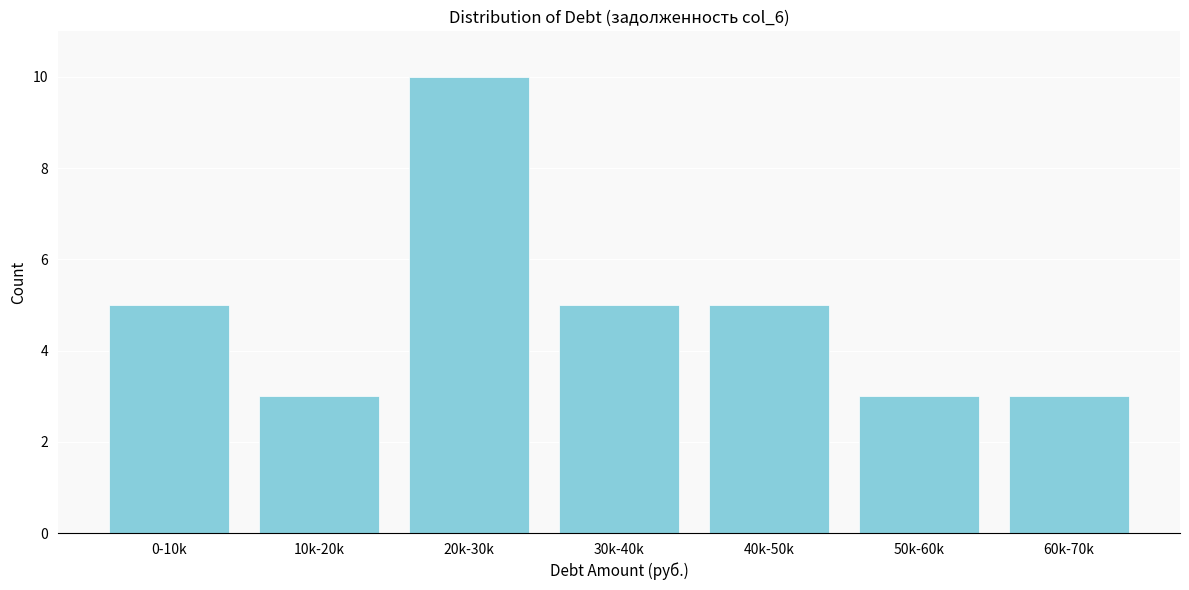

Reading left to right, transcribe all the data shown in this chart.

0-10k=5	10k-20k=3	20k-30k=10	30k-40k=5	40k-50k=5	50k-60k=3	60k-70k=3